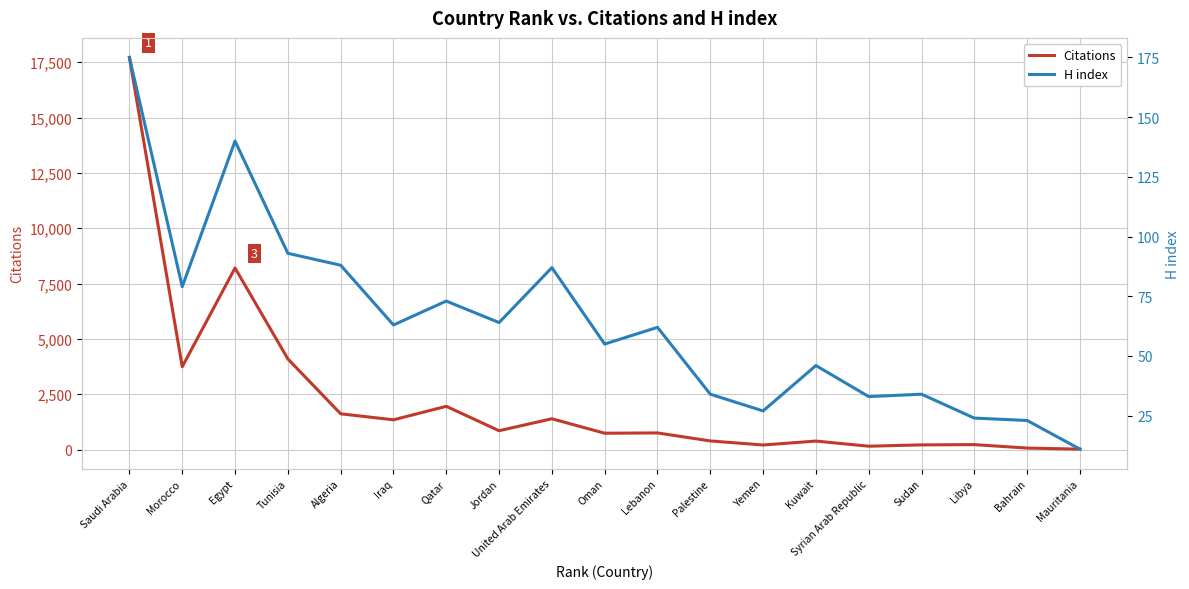

At which category is the sum across all series the highest?

Saudi Arabia